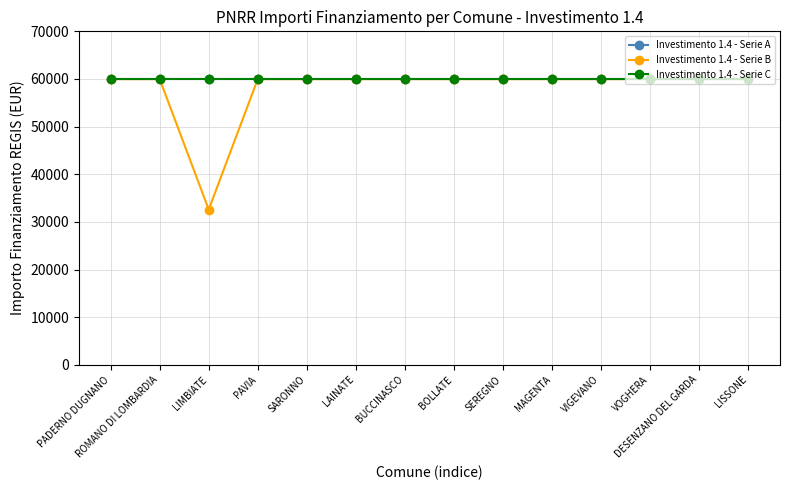

What value does the Investimento 1.4 - Serie A series have at BOLLATE?

59966